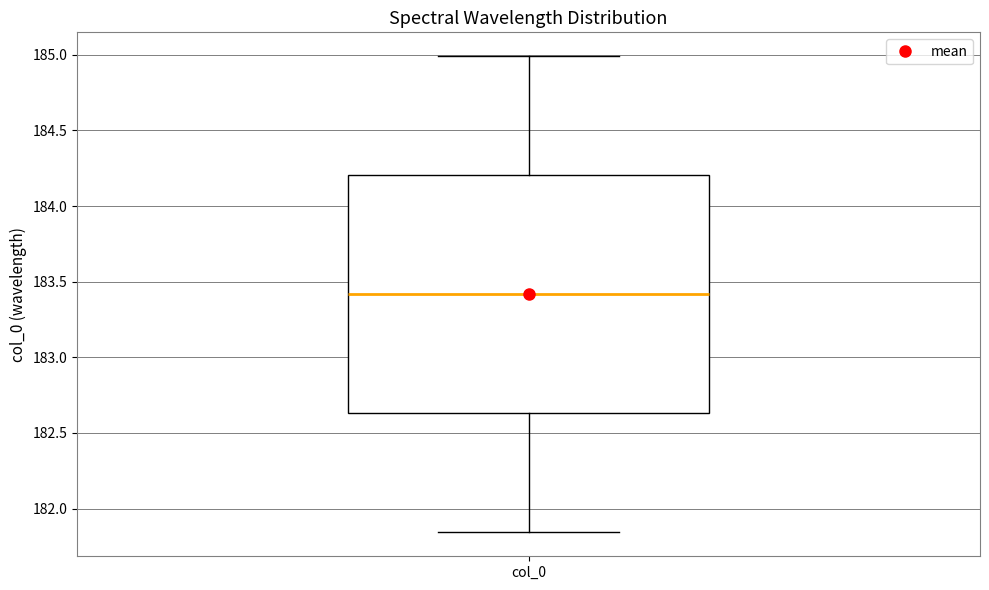

Transcribe this box plot: give where the median line is, the range the box spans, and where the two whiskers end, as read against the y-axis. The values are not printed on the chart, so give them approximately, as read against the axis.

median 183.40, box 182.65 to 184.20, whiskers 181.85 to 185.00